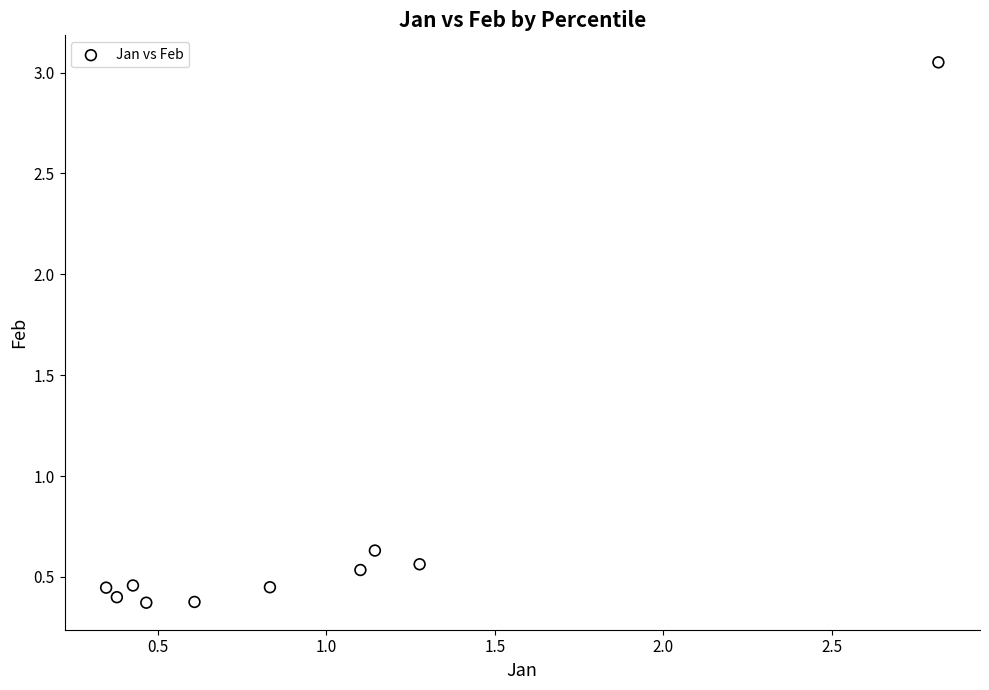

What is the average Y value?

0.7